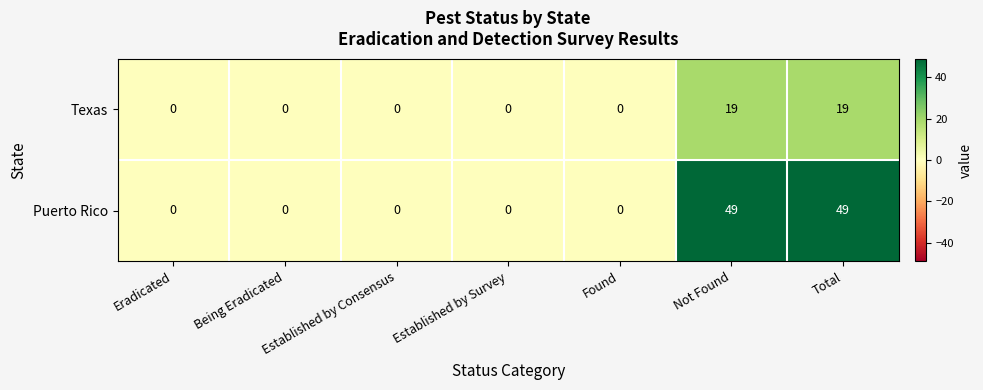

What is the approximate value of Puerto Rico at Not Found, to the nearest 5?

50